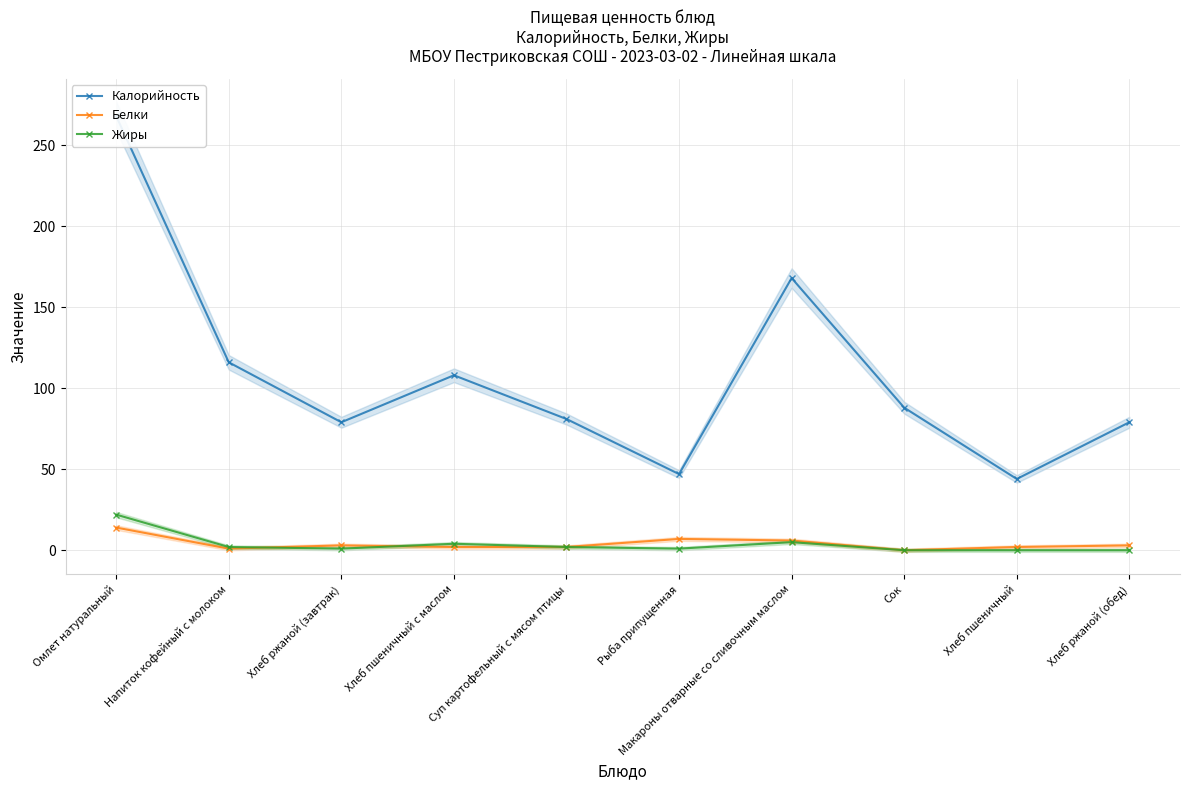

Is it true that Жиры equals 0 at Хлеб ржаной (обед)?

True